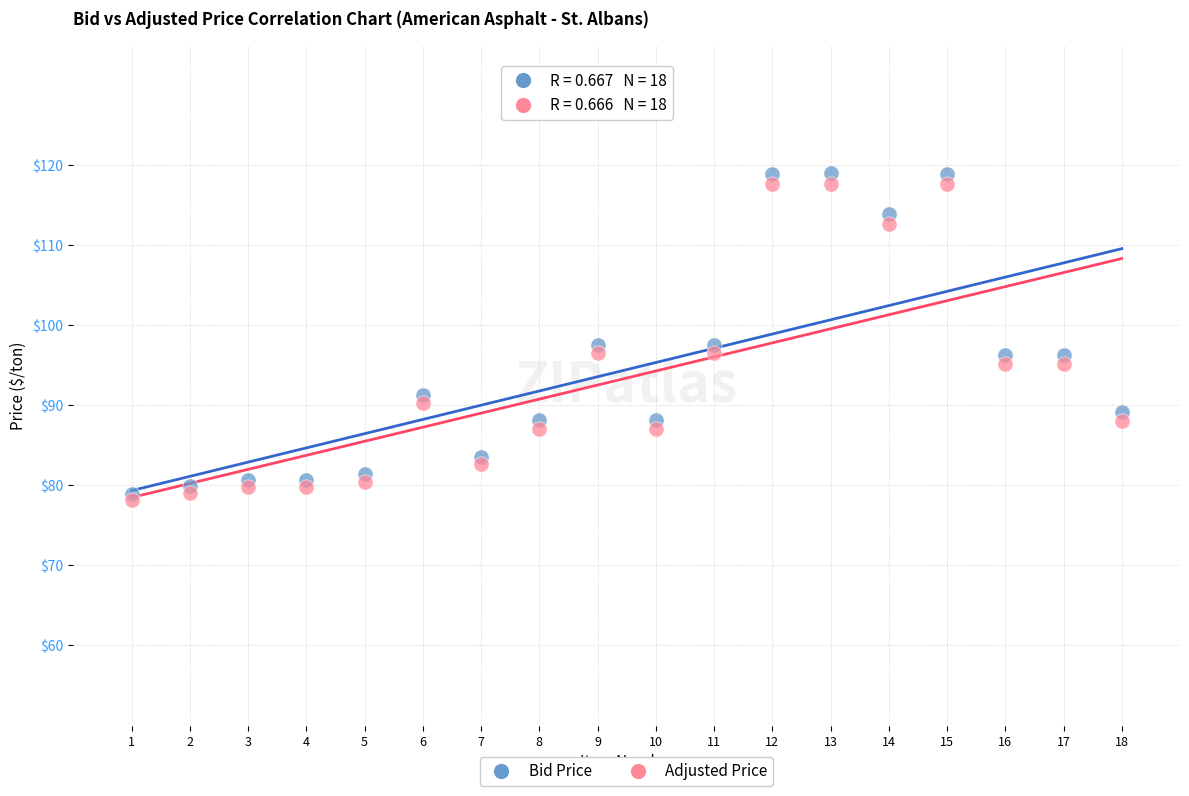

What are all the series names shown in the legend?

Bid Price, Adjusted Price